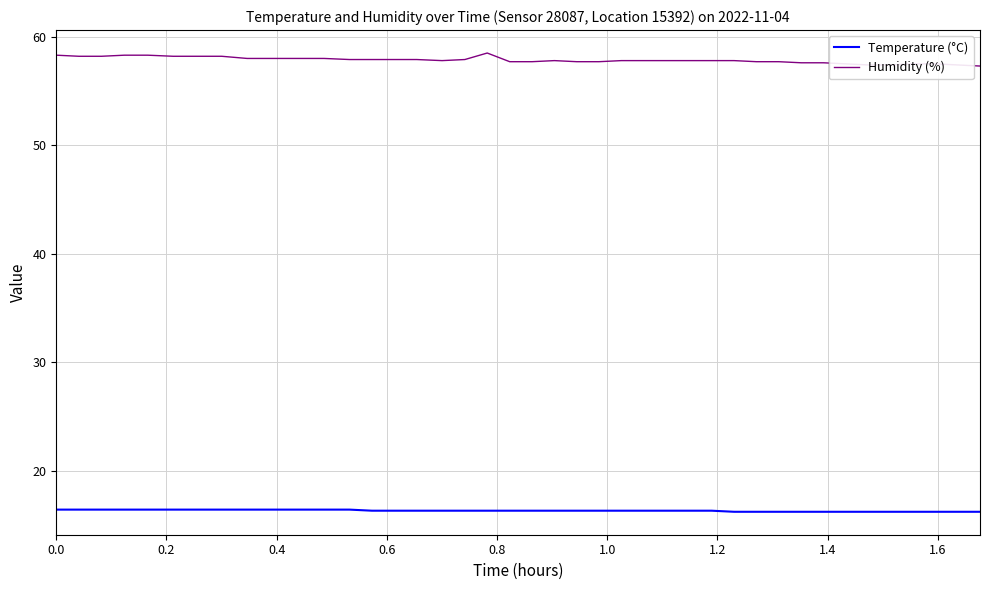

How many lines are shown in the chart?

2